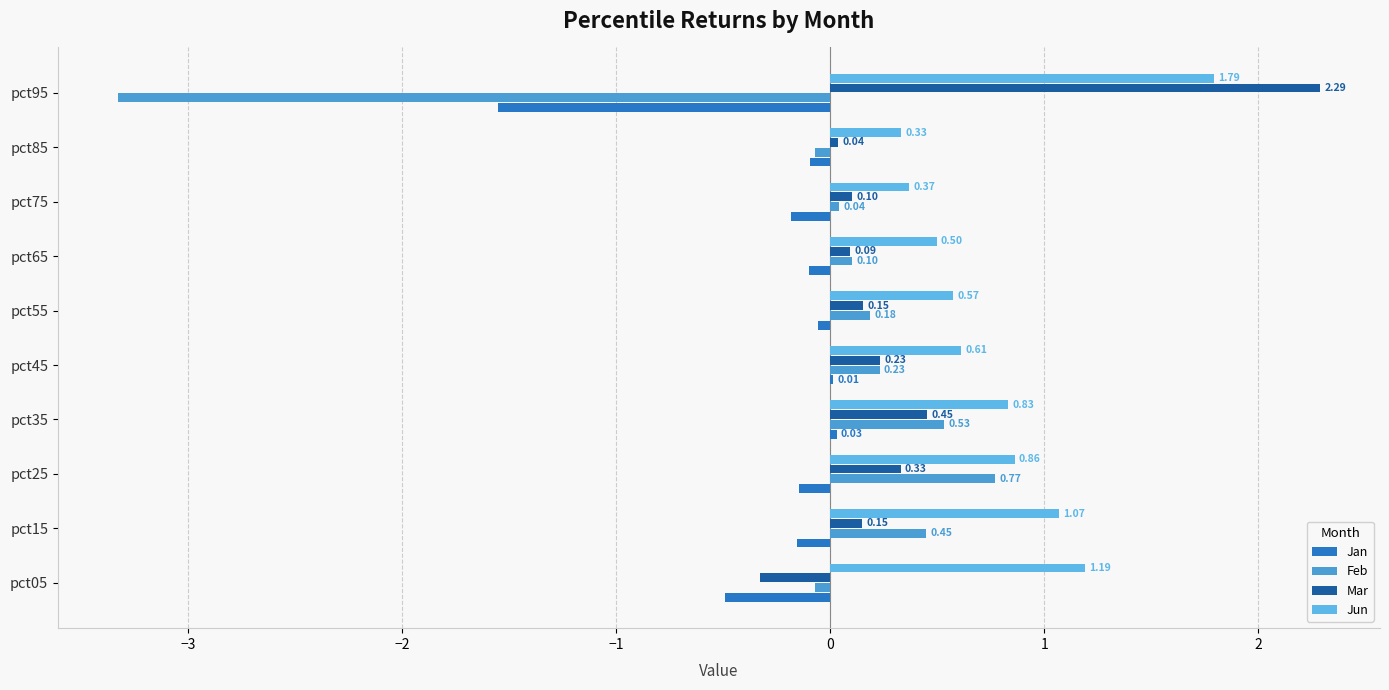

Which series has the widest spread of values?

Feb